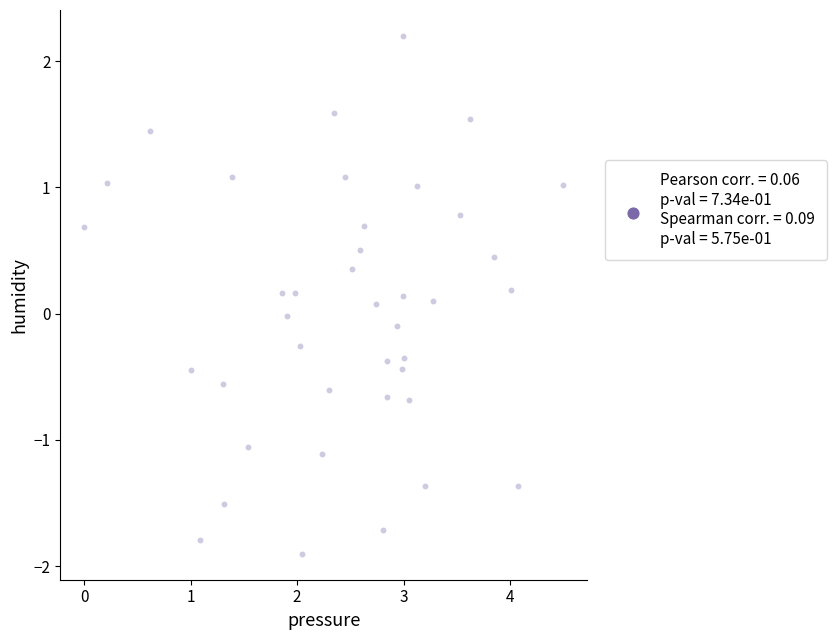

What is the range of Y values (max minus min)?

4.1